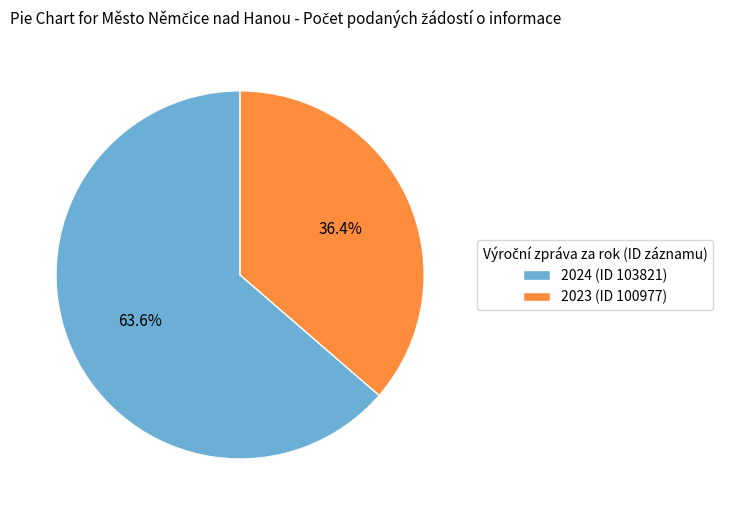

Combined, what portion of the pie is 2024 (ID 103821) and 2023 (ID 100977)?

100.0%